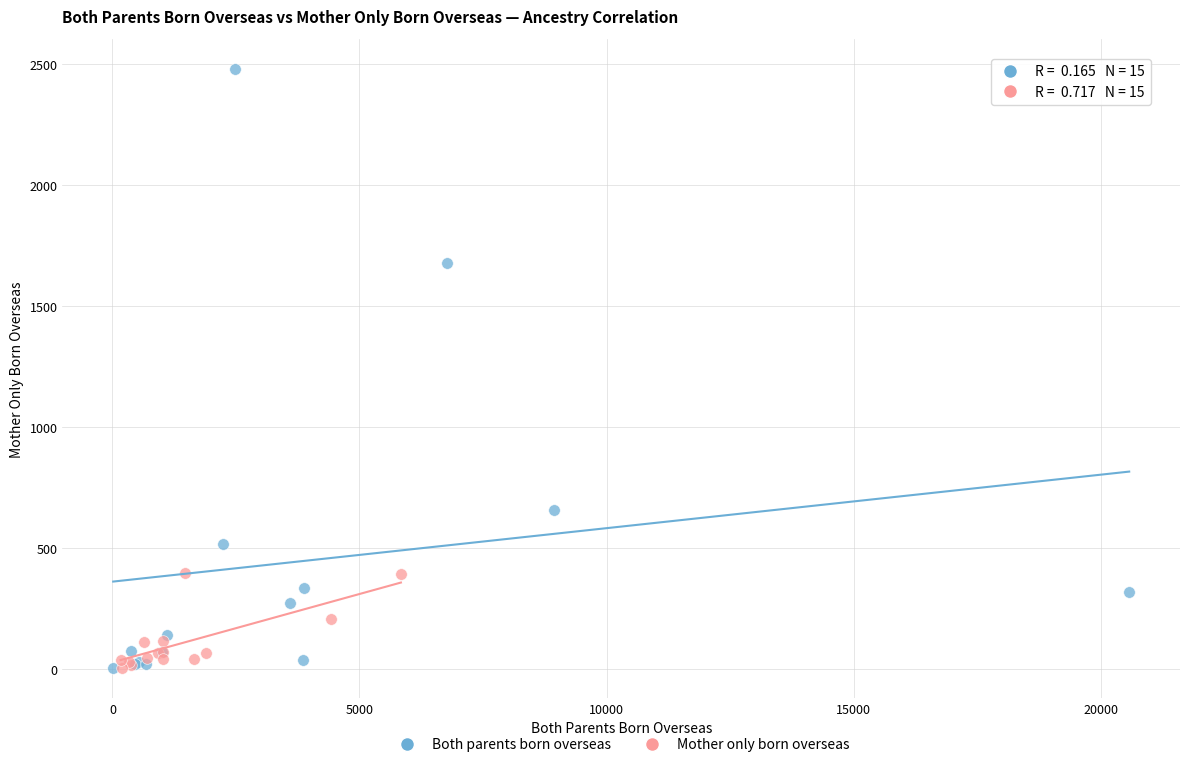

Which series reaches the maximum Y coordinate?

Both parents born overseas